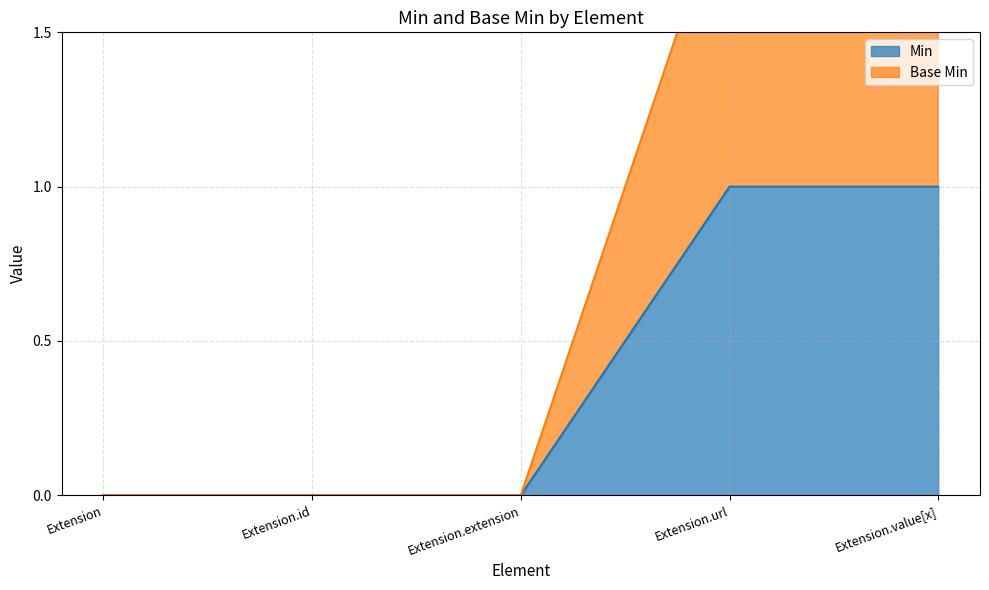

True or false: Min and Base Min intersect in this chart.

False